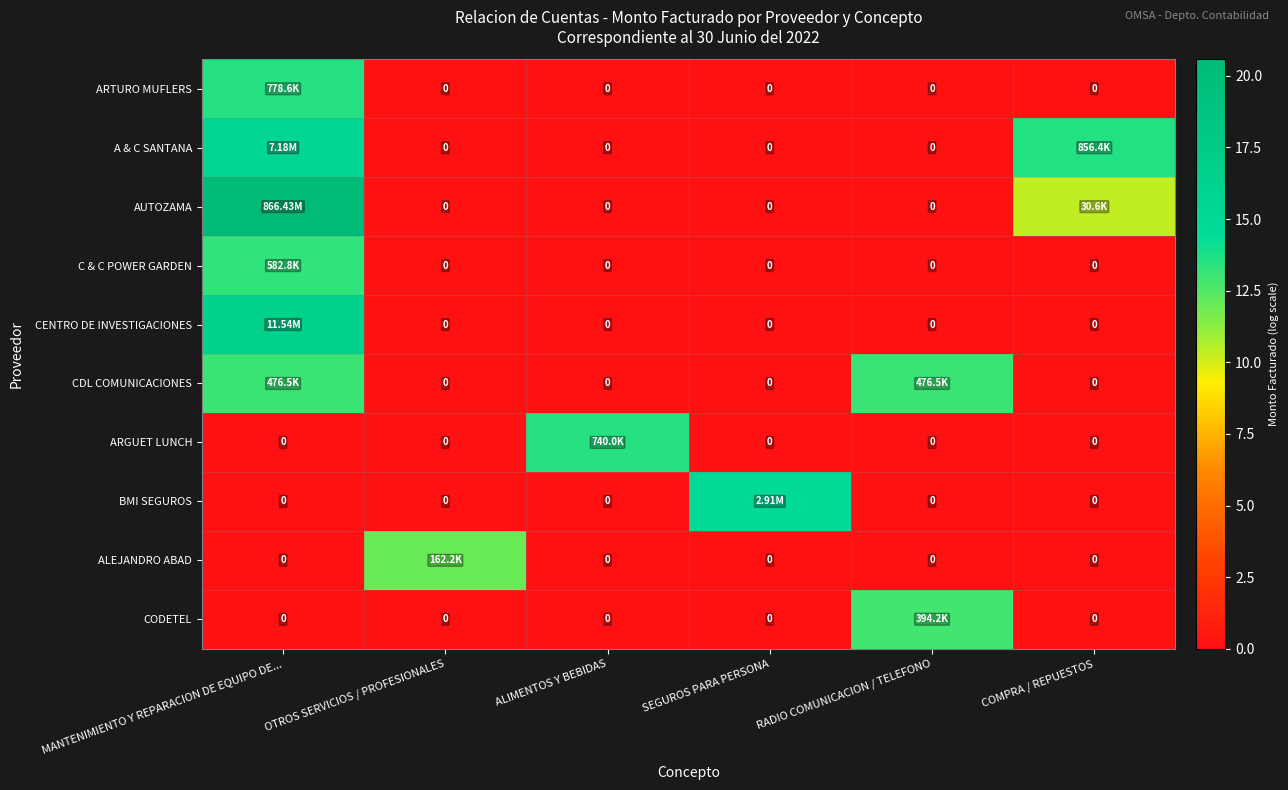

What is the greatest value displayed?

20.6